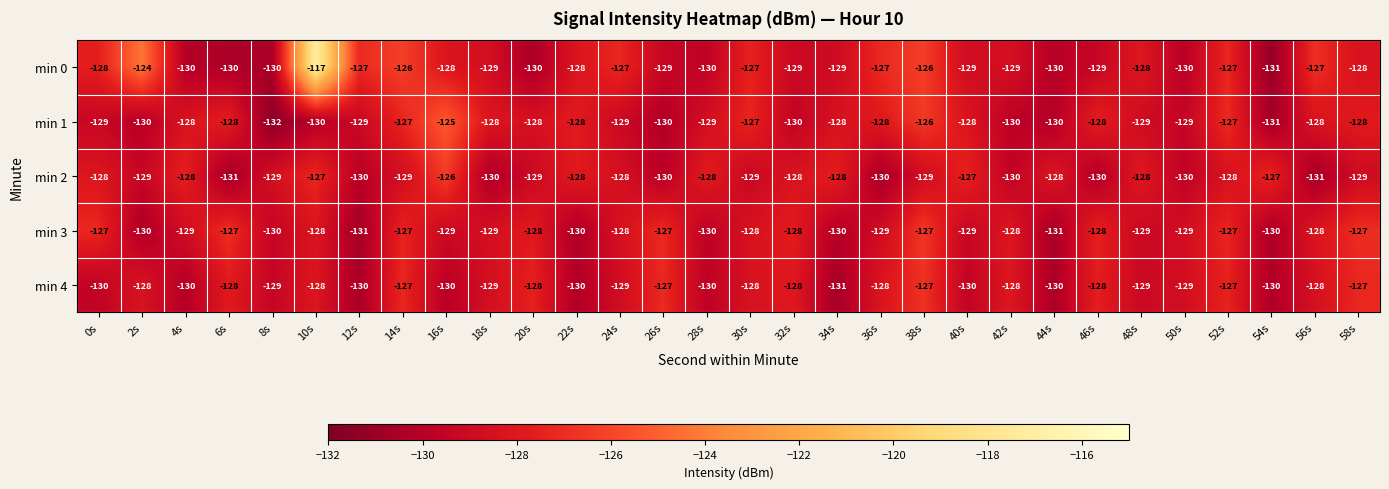

Between 36s and 58s, which series saw the biggest shift?

min 3